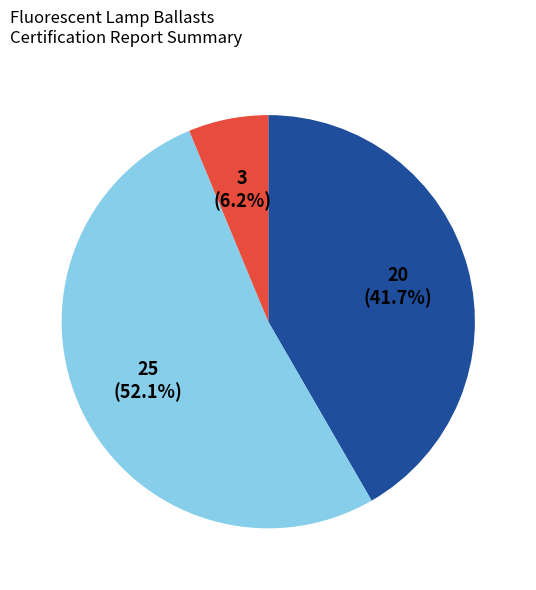

Is there any slice that represents more than half of the pie?

Yes